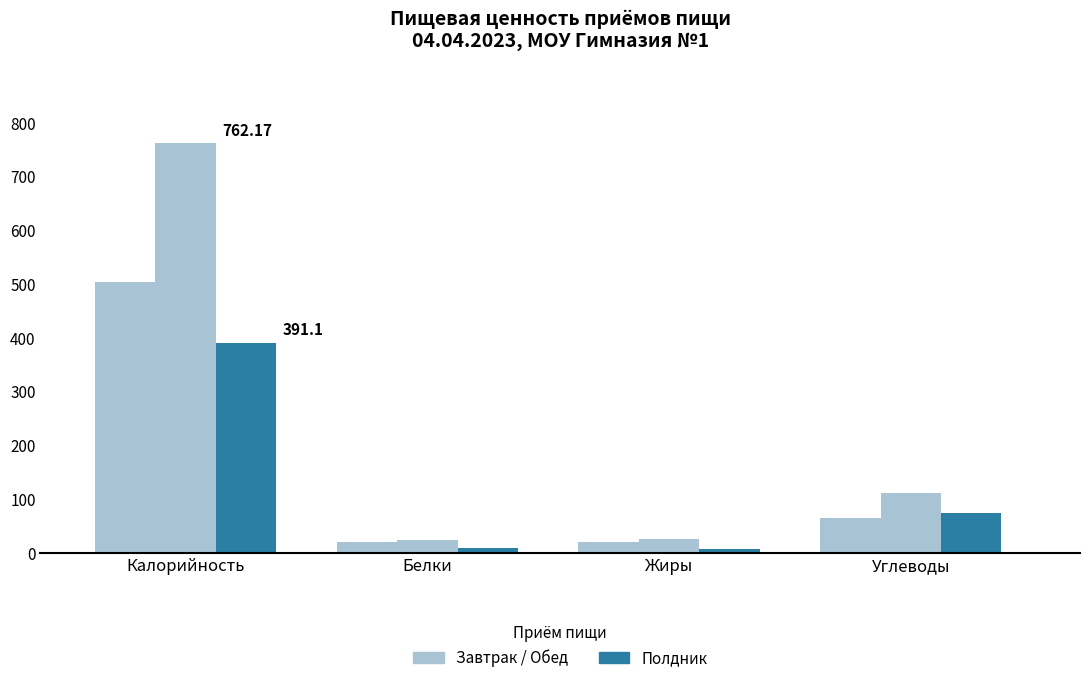

Rank the series by their maximum value, from lowest to highest.

Полдник, Завтрак